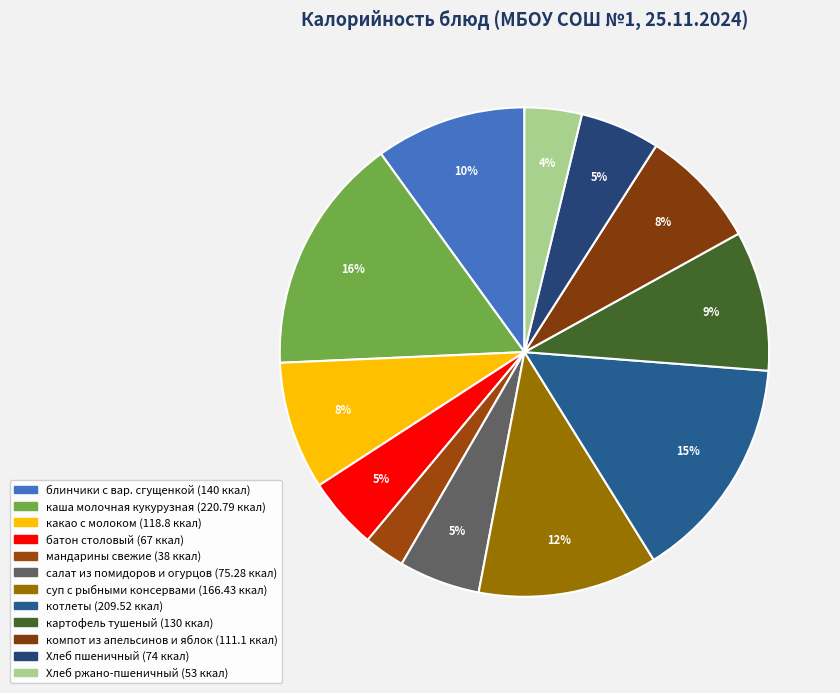

What is the smallest slice in the pie chart?

мандарины свежие